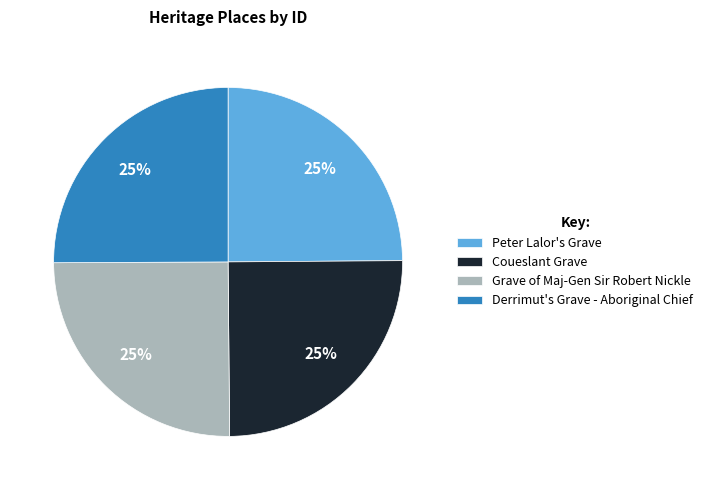

Is there any slice that represents more than half of the pie?

No